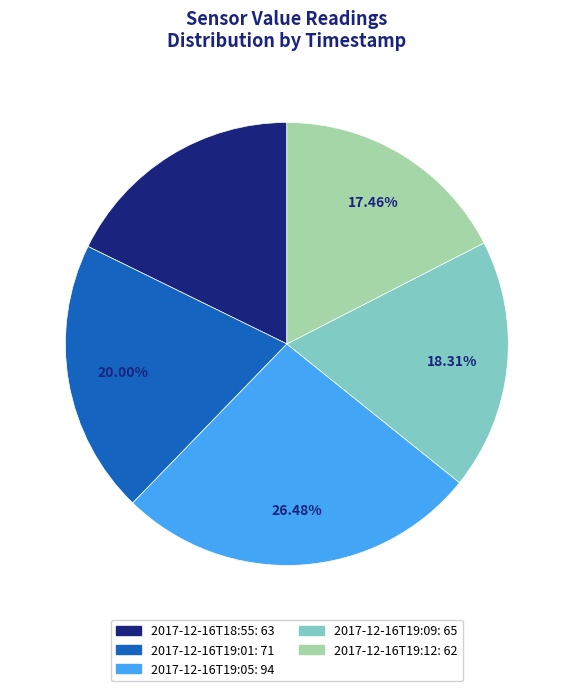

The 2017-12-16T19:09 slice represents 7% of the pie. True or false?

False